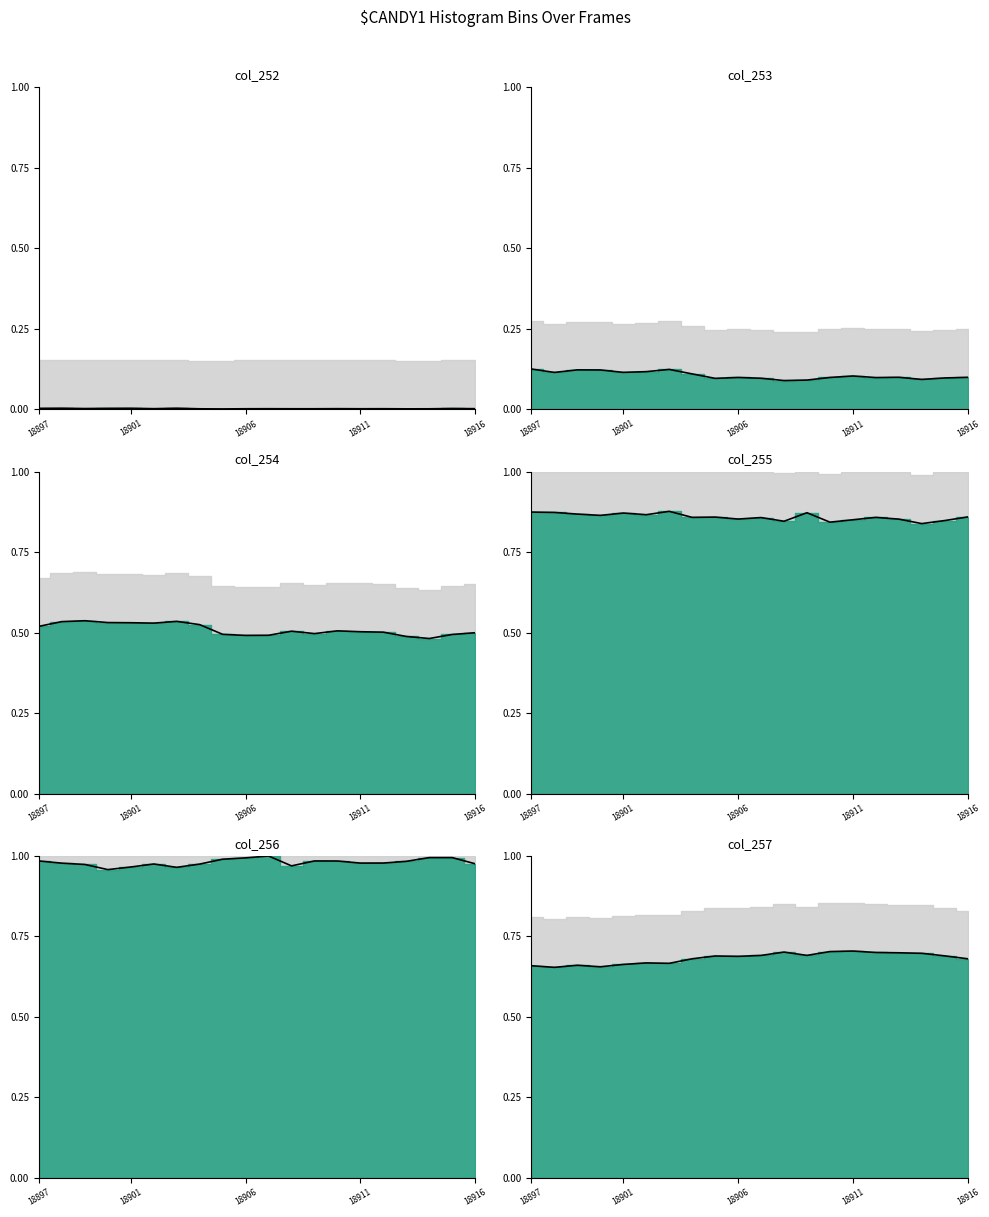

At which category does the chart reach its minimum across all series?

18901